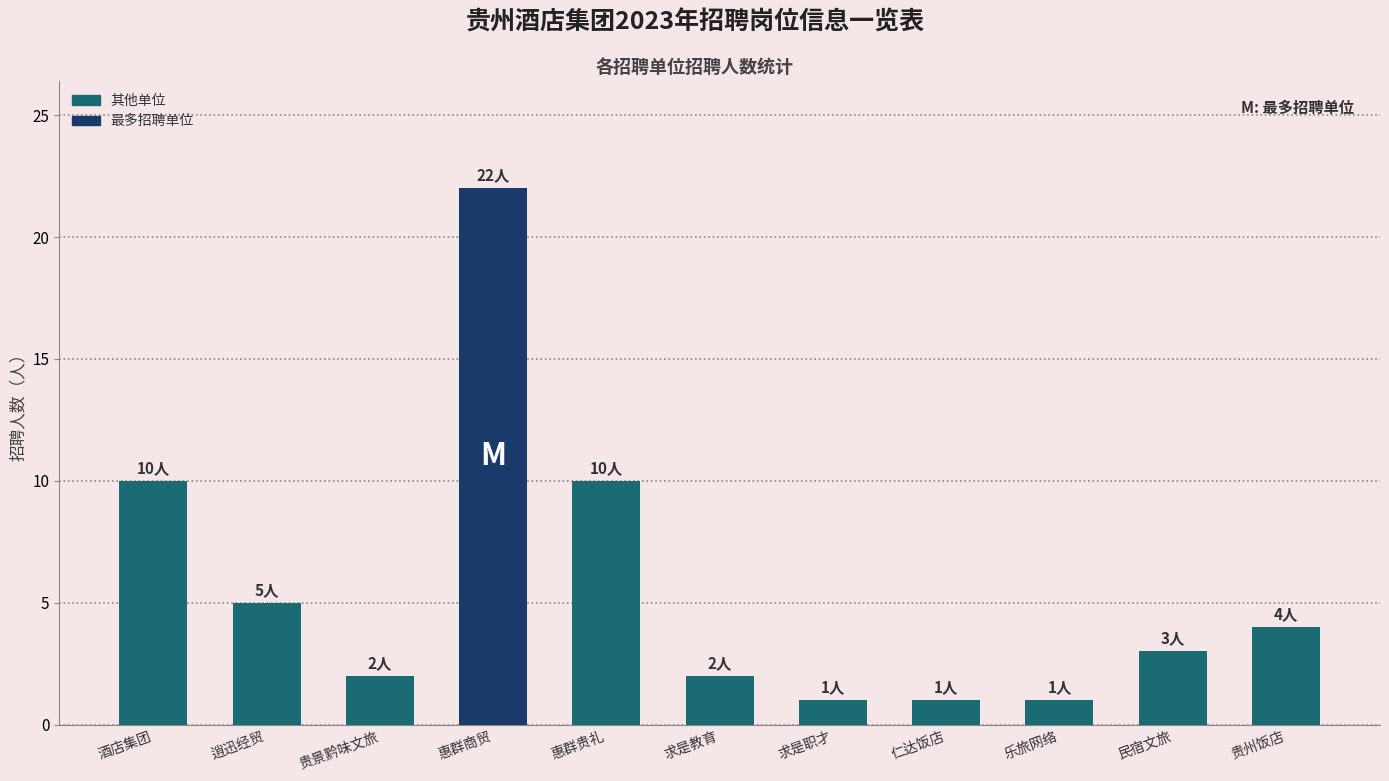

Reading right to left, list all the values displayed in this chart.

4	3	1	1	1	2	10	22	2	5	10